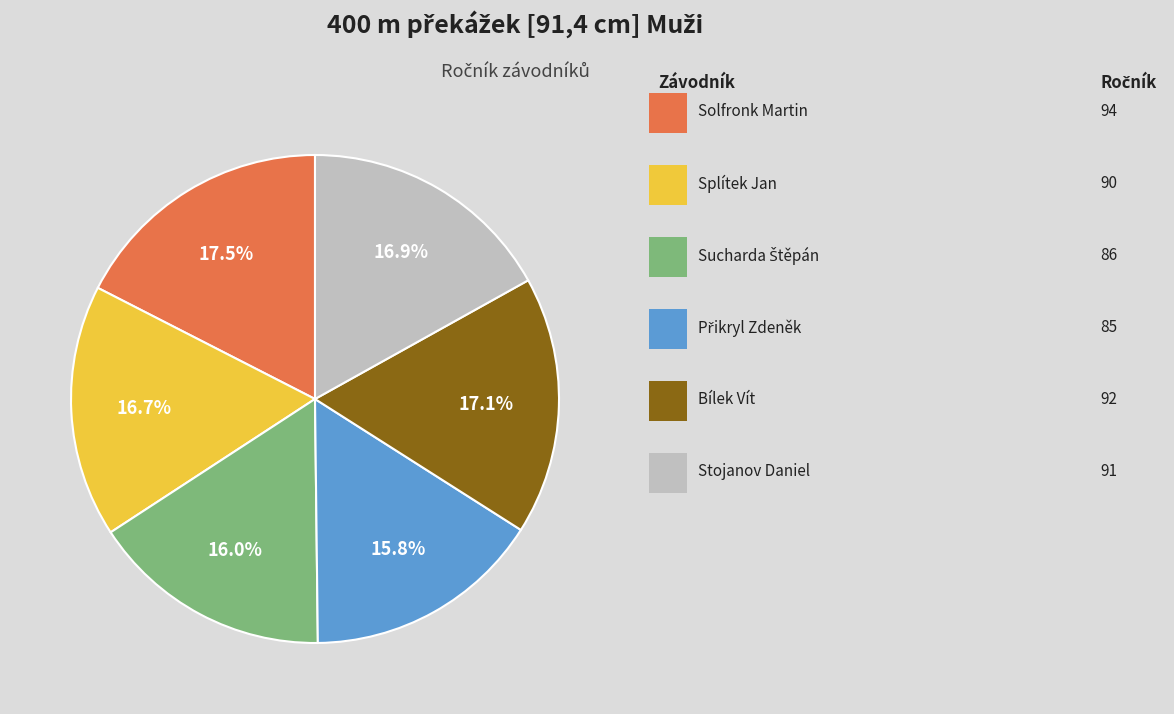

Is there a majority slice in this chart?

No